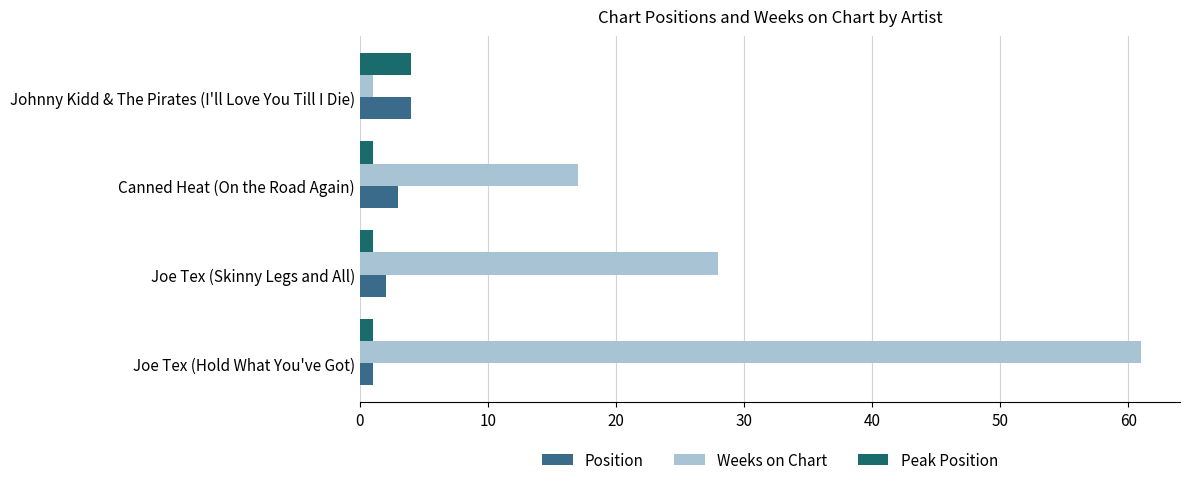

Which series has the largest range (max minus min)?

Weeks on Chart